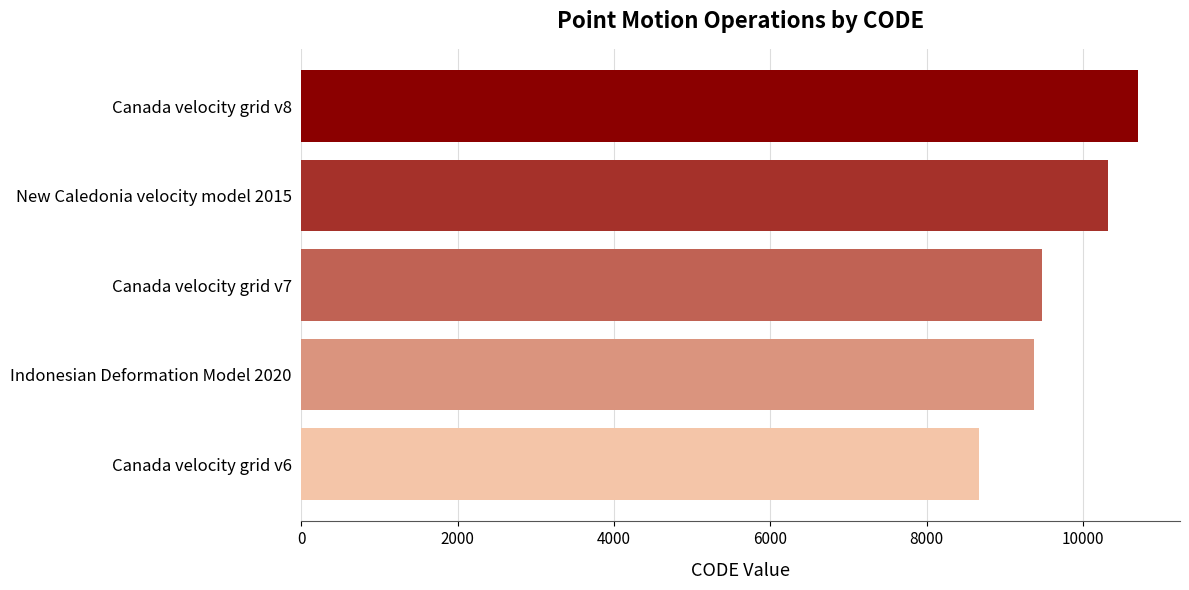

Is it true that the value at Canada velocity grid v6 is 14770?

False